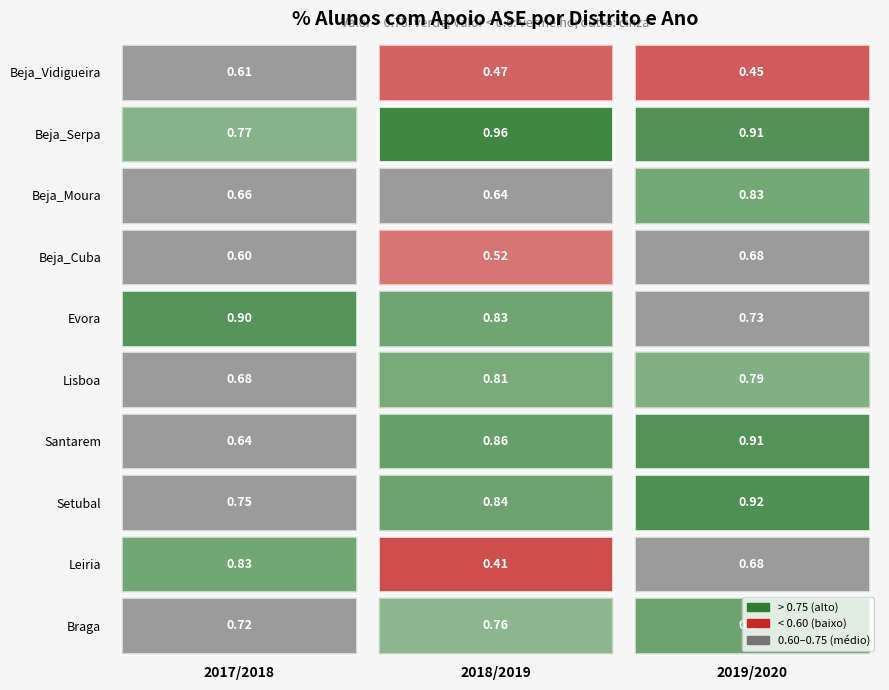

How many Beja_Cuba values are between 0 and 1?

3